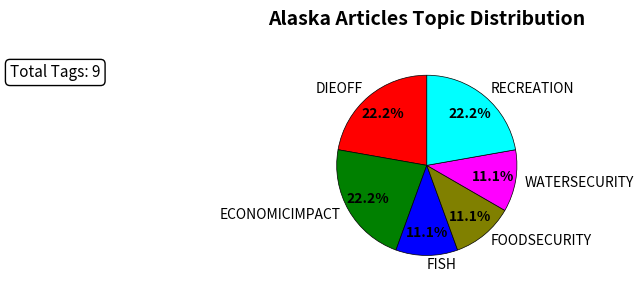

Is there a majority slice in this chart?

No